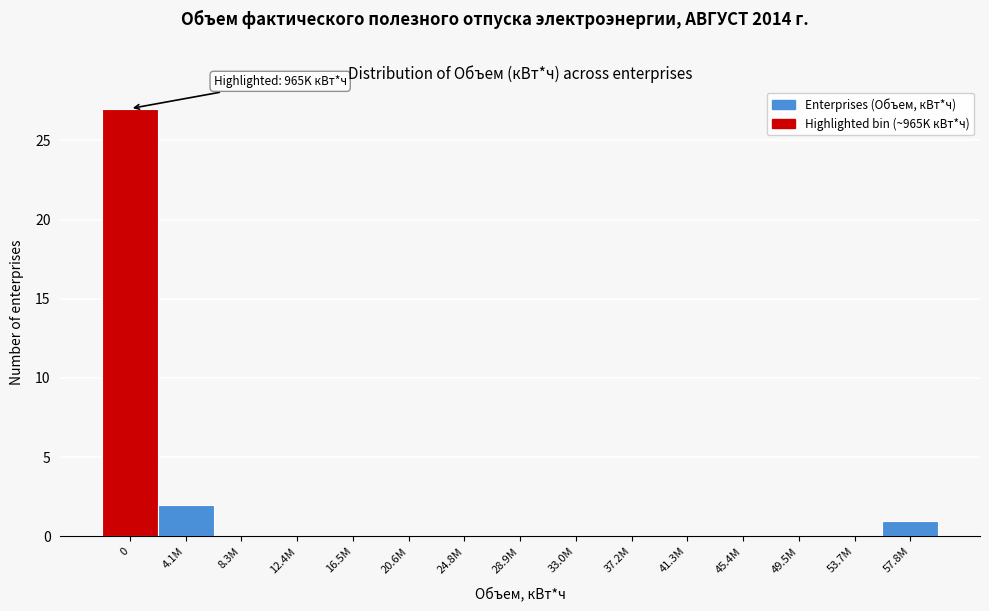

Reading right to left, list all the values displayed in this chart.

57.8M=1	53.7M=0	49.5M=0	45.4M=0	41.3M=0	37.2M=0	33.0M=0	28.9M=0	24.8M=0	20.6M=0	16.5M=0	12.4M=0	8.3M=0	4.1M=2	0=27